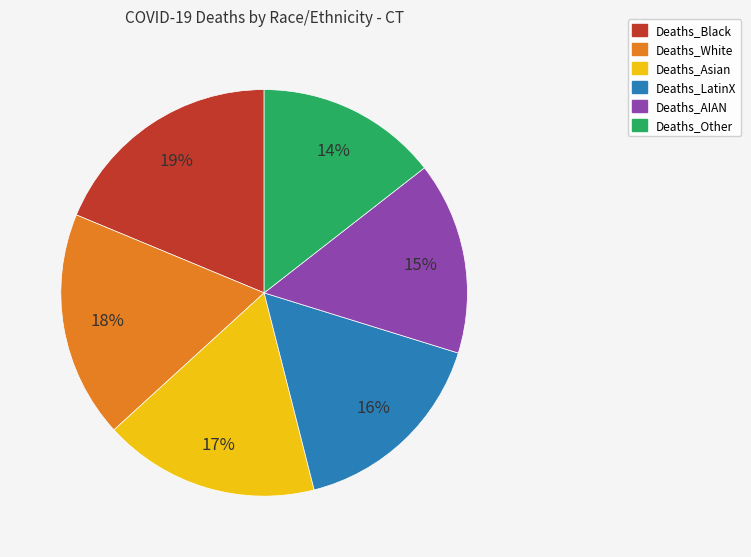

Rank the categories by value from highest to lowest.

Deaths_Black, Deaths_White, Deaths_Asian, Deaths_LatinX, Deaths_AIAN, Deaths_Other